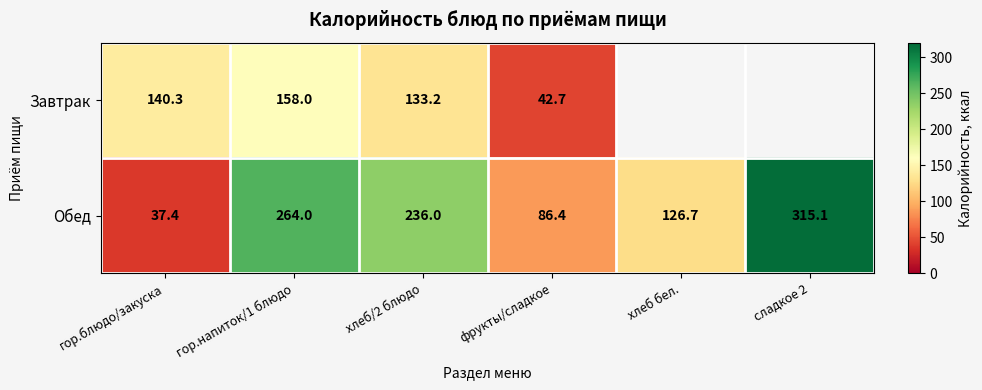

What is the minimum value for Обед?

37.4